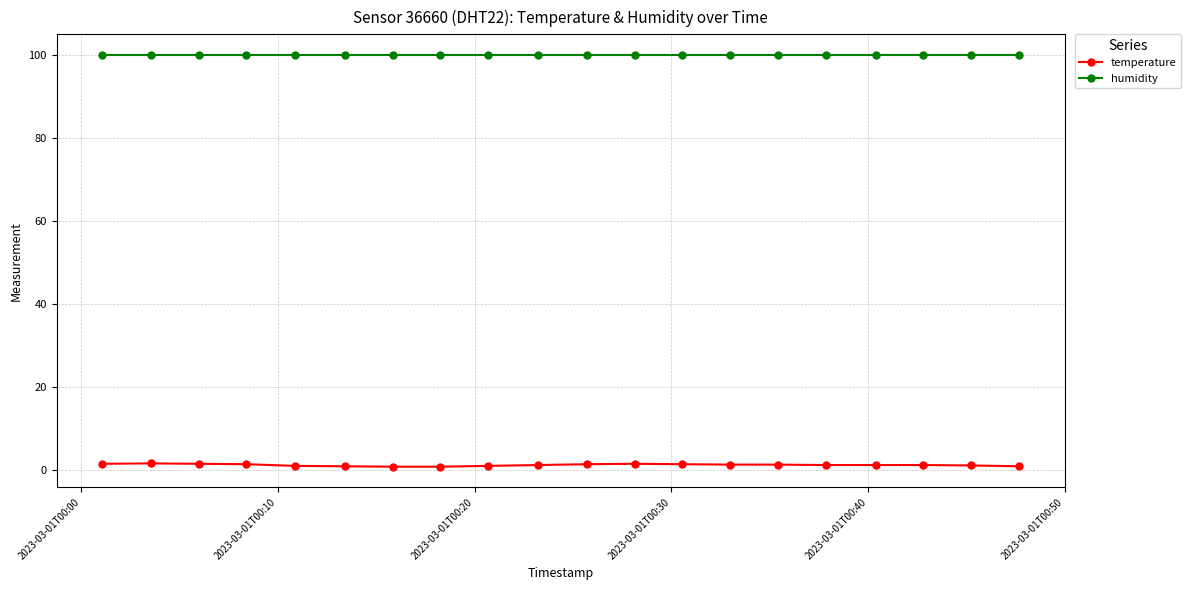

Which series has the widest spread of values?

temperature